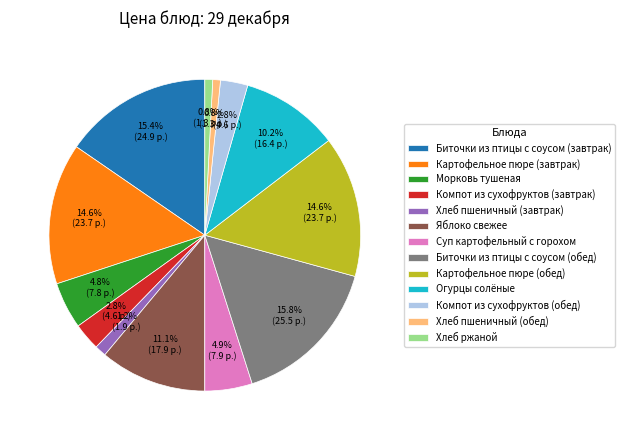

What is the ratio of the value at Картофельное пюре (завтрак) to the value at Суп картофельный с горохом?

3.0